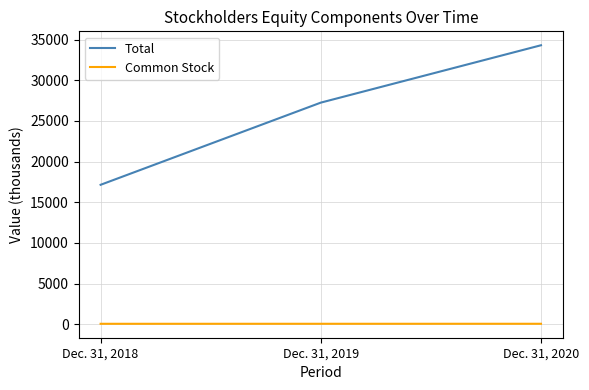

At Dec. 31, 2020, list the series in order from smallest to largest.

Common Stock, Total